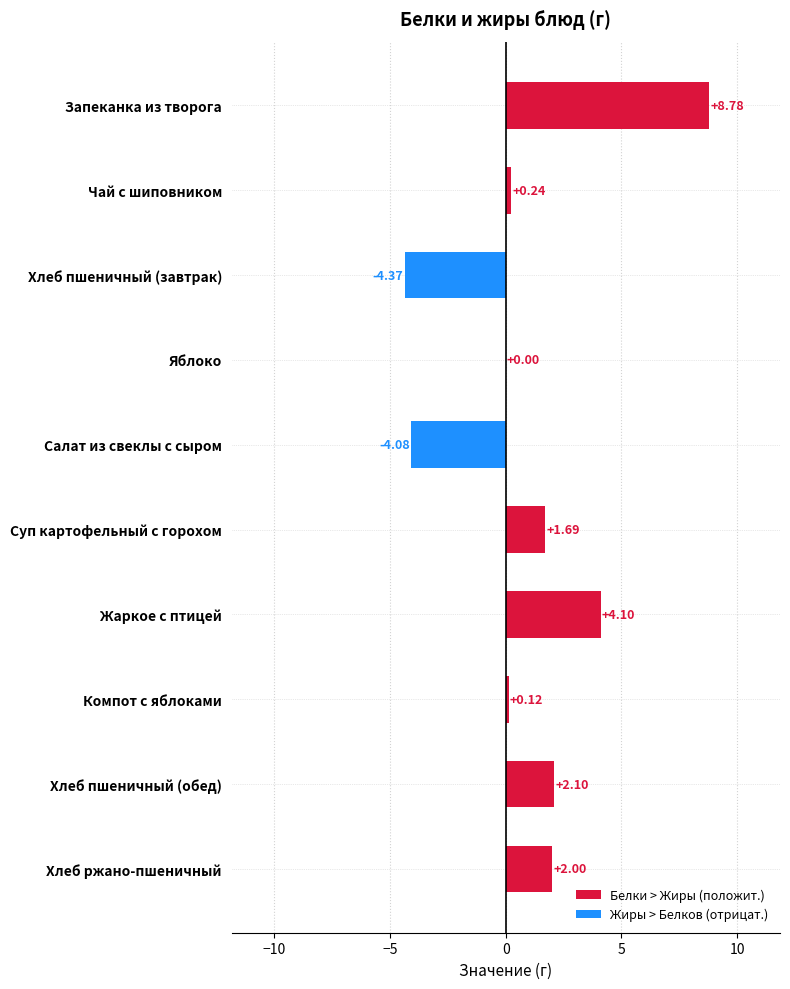

What is the change in value from Салат из свеклы с сыром to Хлеб ржано-пшеничный?

+6.1